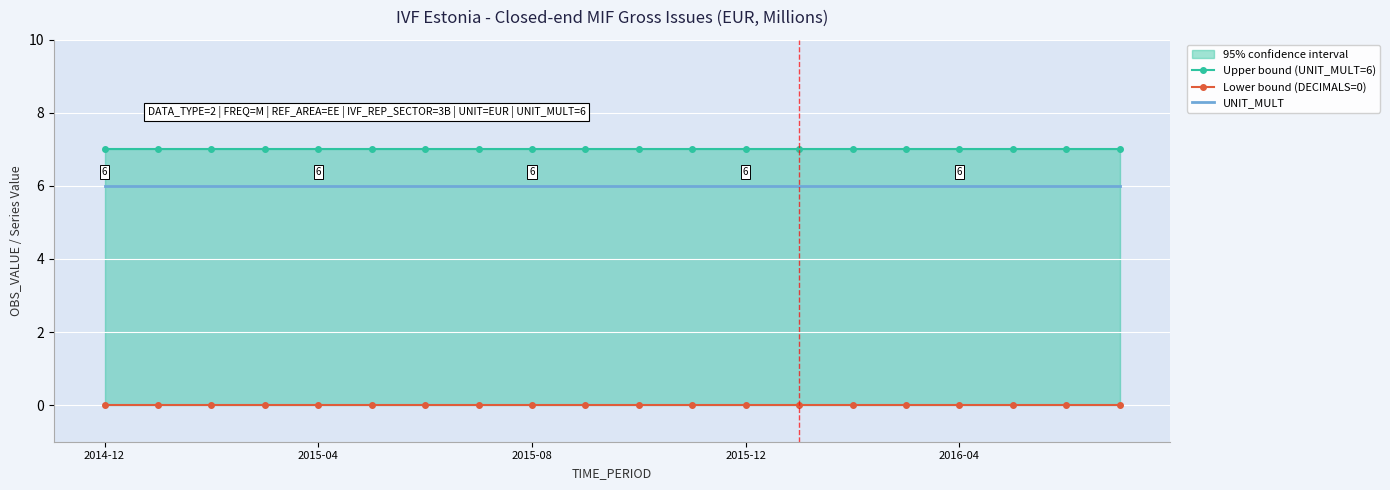

Reading left to right, extract all data points from this chart.

Upper bound (UNIT_MULT=6): 7	7	7	7	7	7	7	7	7	7	7	7	7	7	7	7	7	7	7	7
Lower bound (DECIMALS=0): 0	0	0	0	0	0	0	0	0	0	0	0	0	0	0	0	0	0	0	0
UNIT_MULT: 6	6	6	6	6	6	6	6	6	6	6	6	6	6	6	6	6	6	6	6